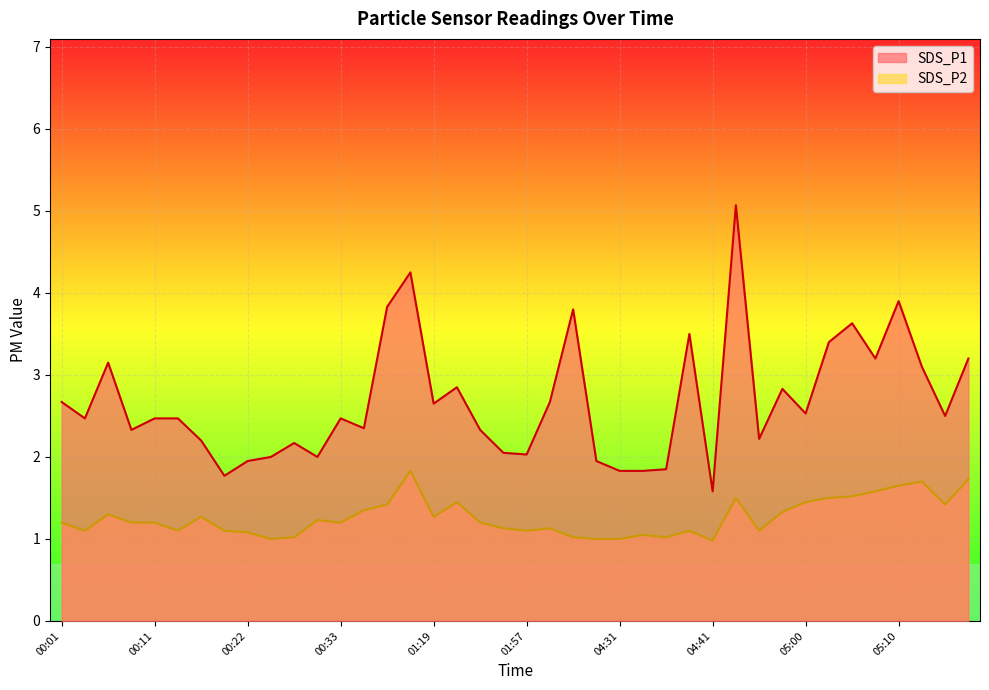

Is the value of SDS_P2 at 02:30 greater than the value of SDS_P1 at 00:33?

No